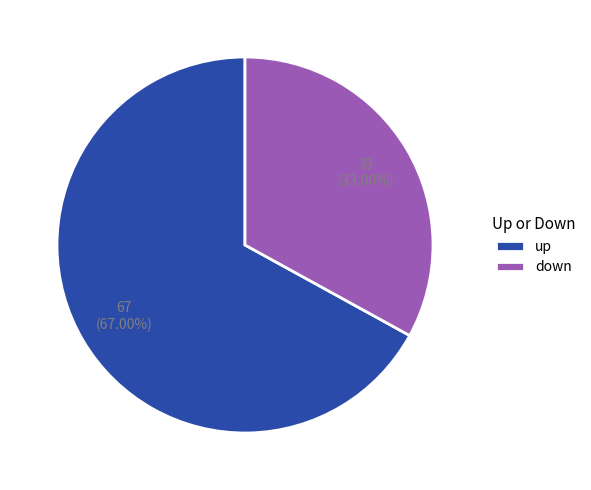

Which slice is the largest?

up